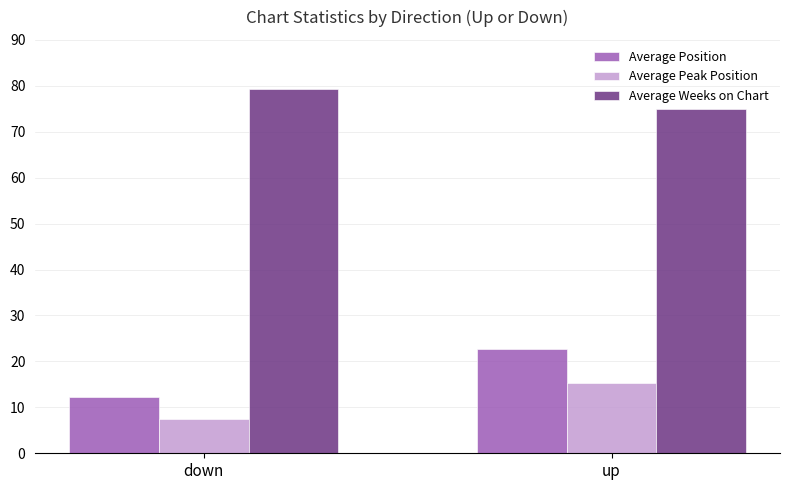

Reading right to left, transcribe all the data shown in this chart.

Average Position: 22.7	12.3
Average Peak Position: 15.2	7.4
Average Weeks on Chart: 75.0	79.3